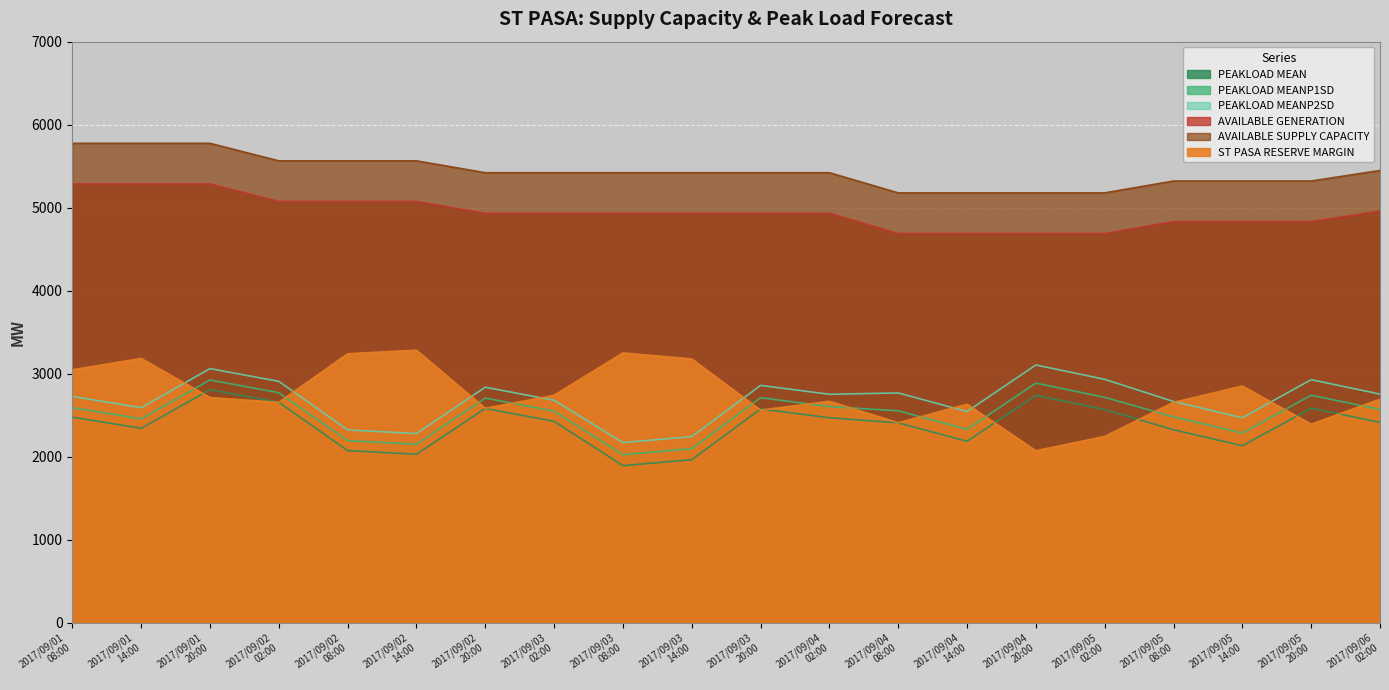

What is the difference between the PEAKLOAD MEANP1SD values at 2017/09/05 14:00 and 2017/09/01 08:00?

306